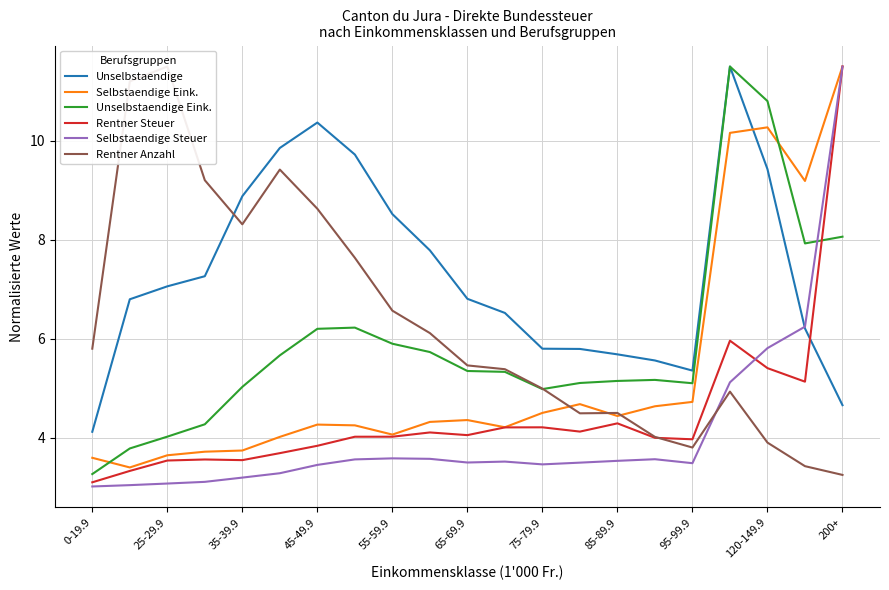

Which series ends up on top after the final intersection of Unselbstaendige and Rentner Steuer?

Rentner Steuer